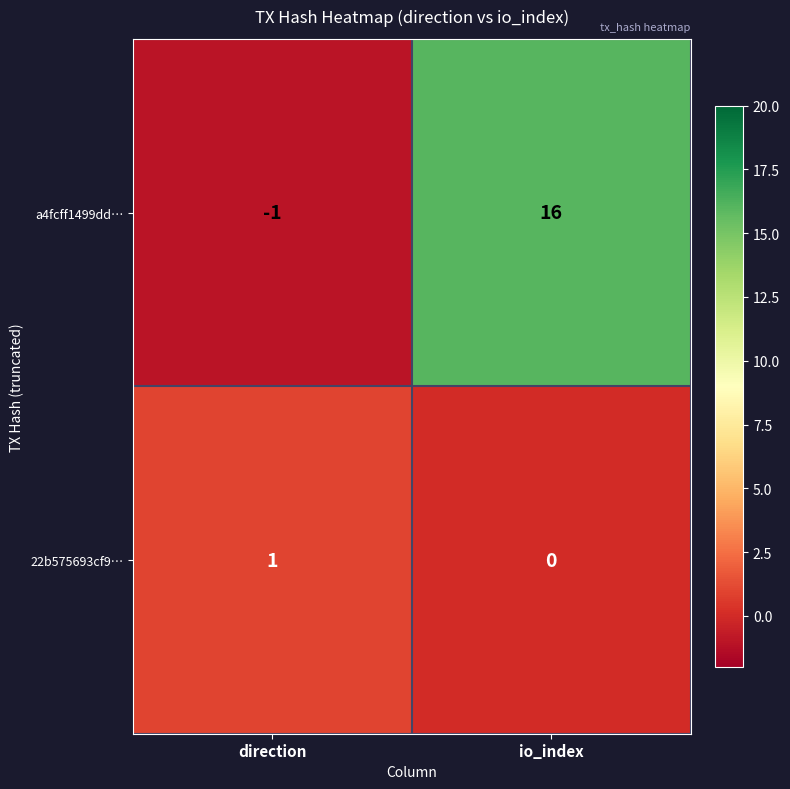

Reading left to right, extract all data points from this chart.

a4fcff1499dd…: direction=-1	io_index=16
22b575693cf9…: direction=1	io_index=0